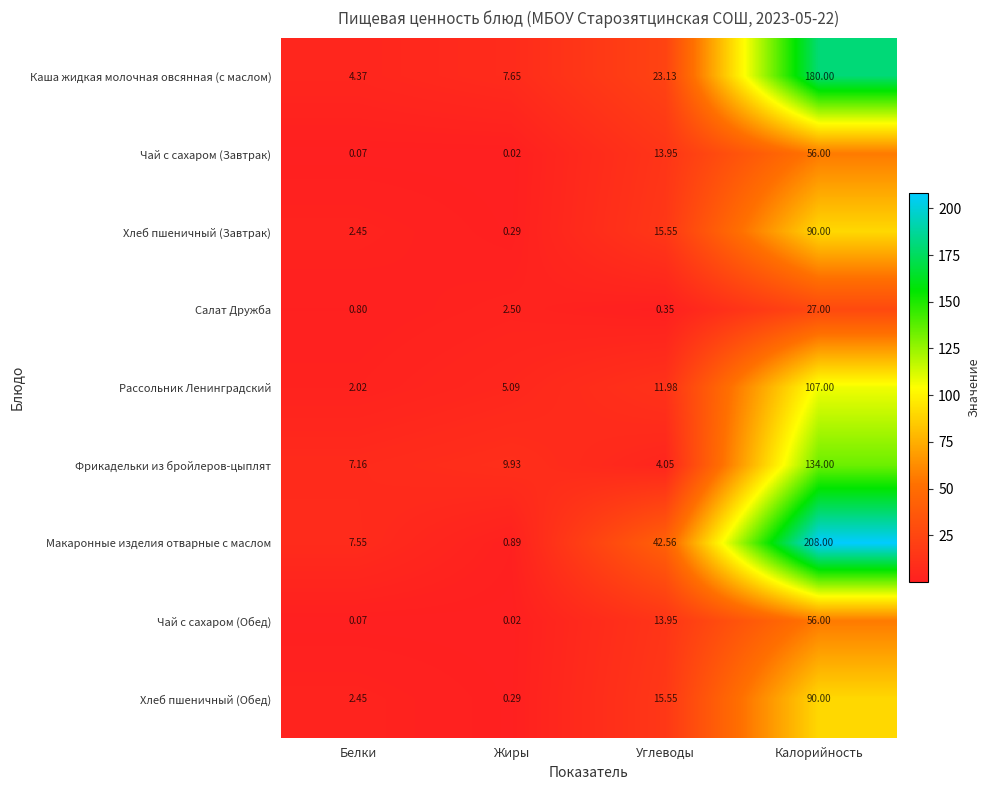

List the labels in order of Салат Дружба value, smallest first.

Углеводы, Белки, Жиры, Калорийность